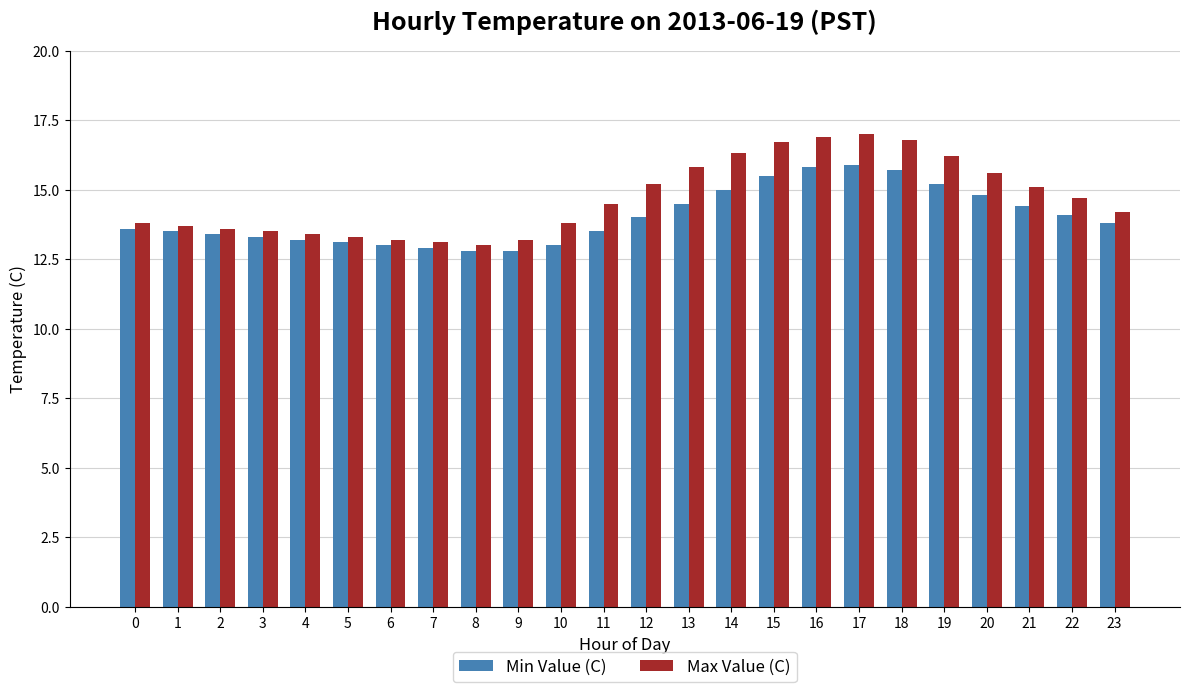

How many distinct data groups are displayed?

2